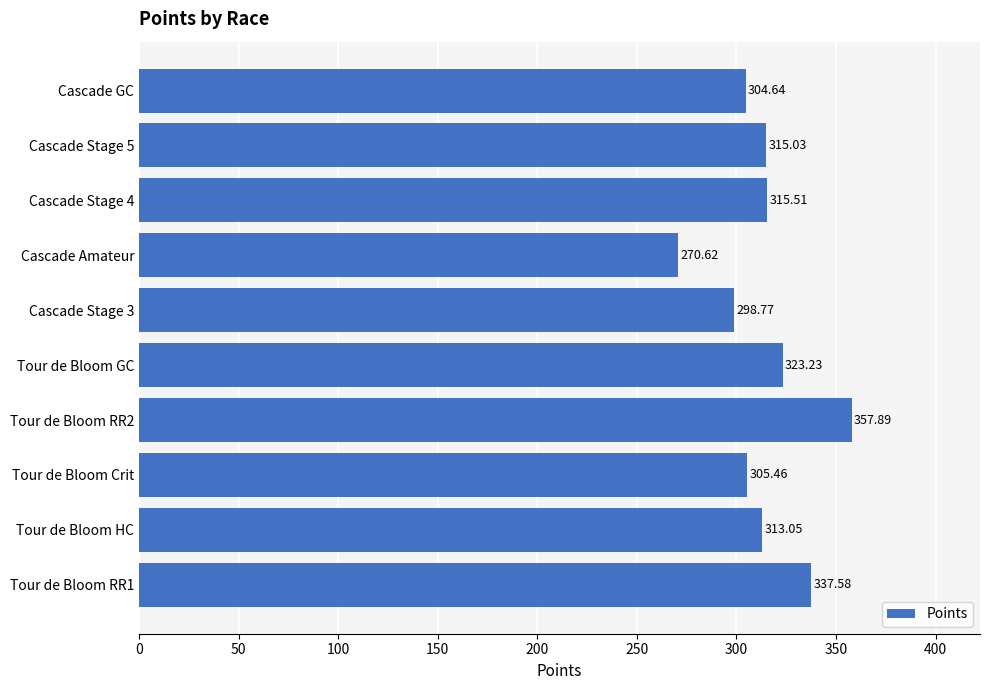

List the labels in order of value, smallest first.

Cascade Amateur, Cascade Stage 3, Cascade GC, Tour de Bloom Crit, Tour de Bloom HC, Cascade Stage 5, Cascade Stage 4, Tour de Bloom GC, Tour de Bloom RR1, Tour de Bloom RR2